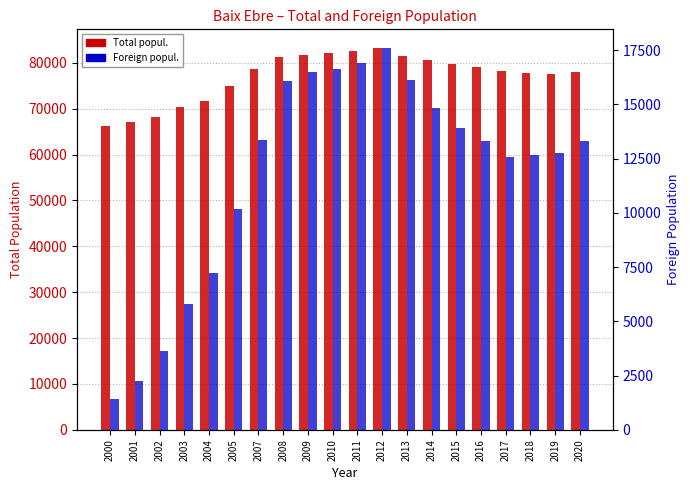

What is the value of the Foreign popul. bar at the 10th from the left?

16621